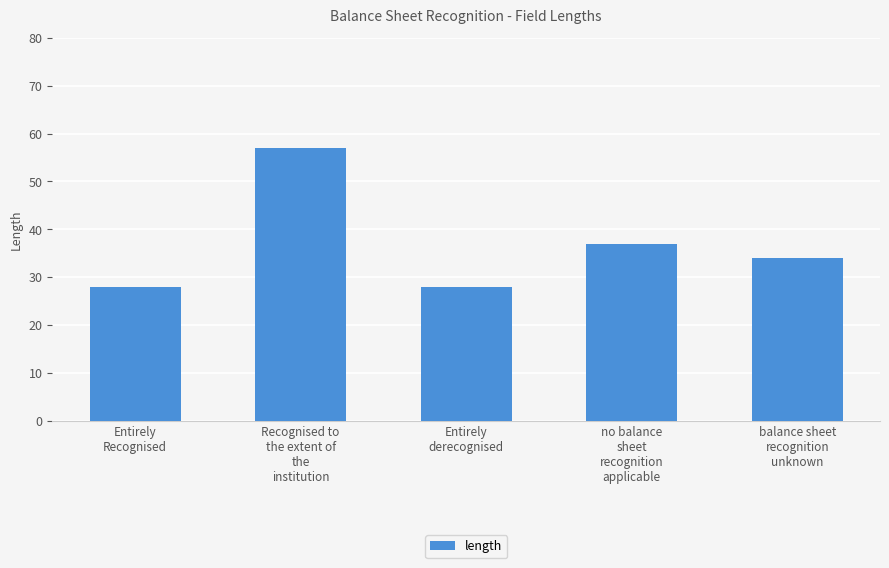

Is it true that the value at Entirely
derecognised is 10?

False